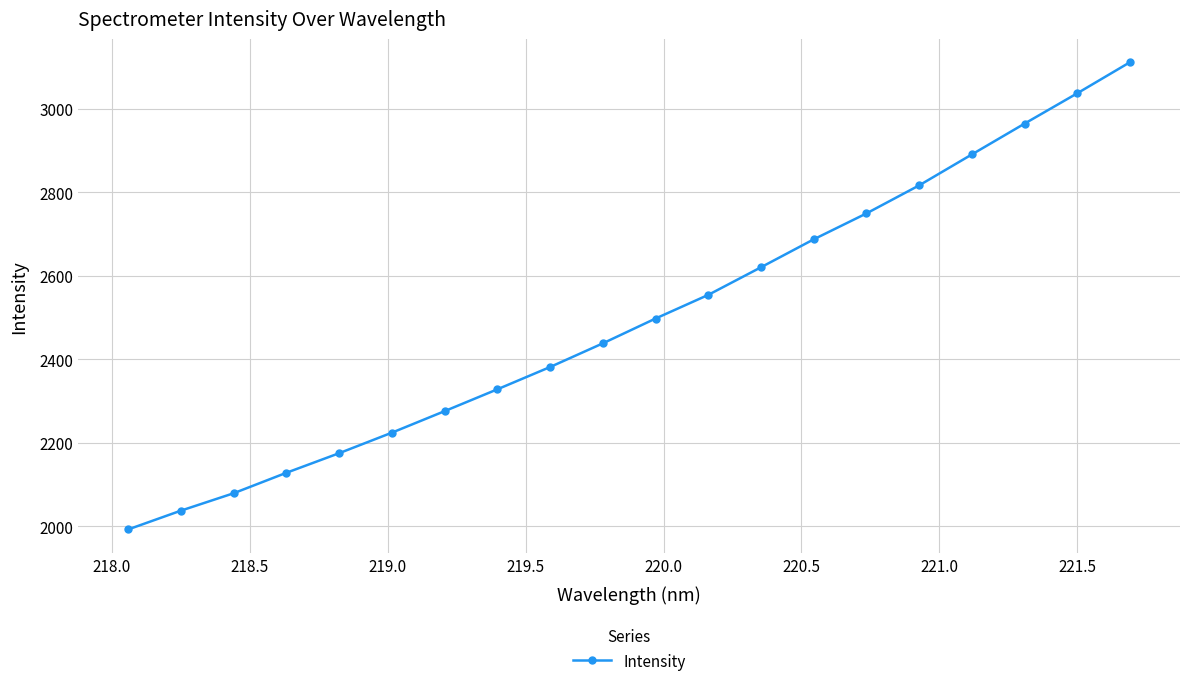

True or false: there are more than 0 points higher than both neighbors.

False